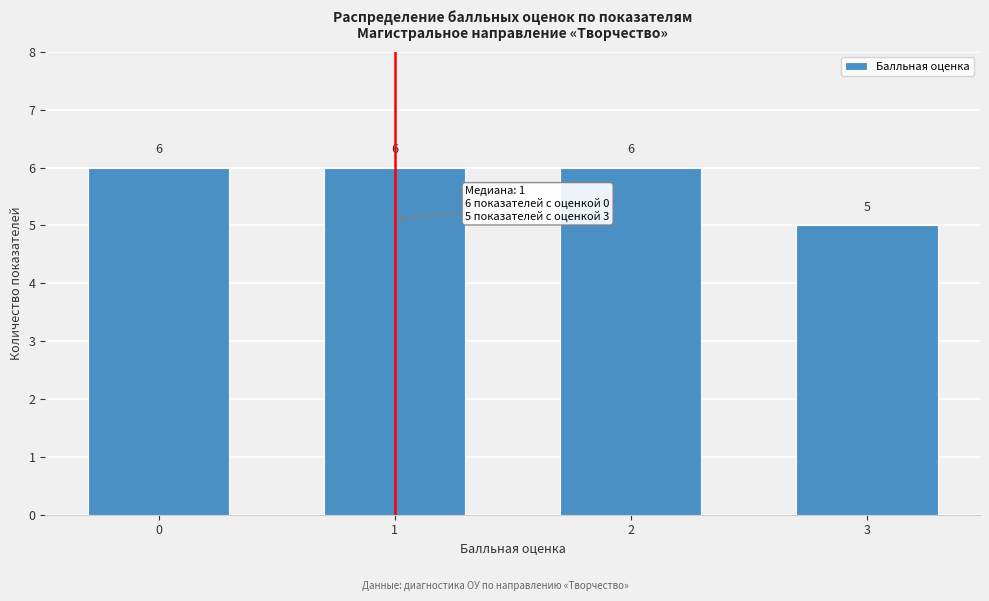

Reading left to right, extract all data points from this chart.

6	6	6	5